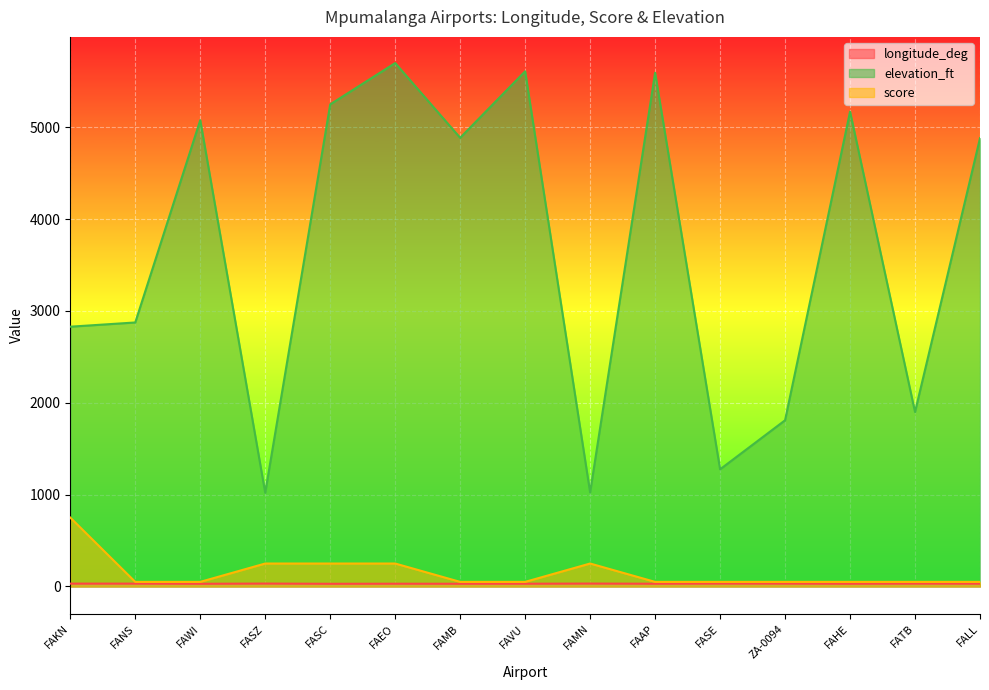

What are all the series names shown in the legend?

longitude_deg, elevation_ft, score